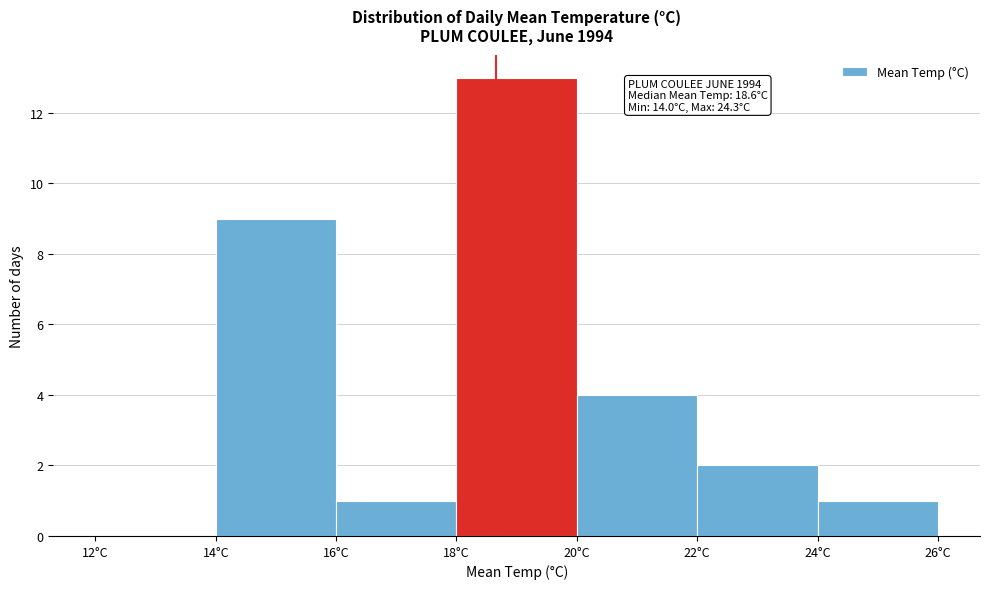

Which range on the x-axis has the tallest bar?

18 to 20